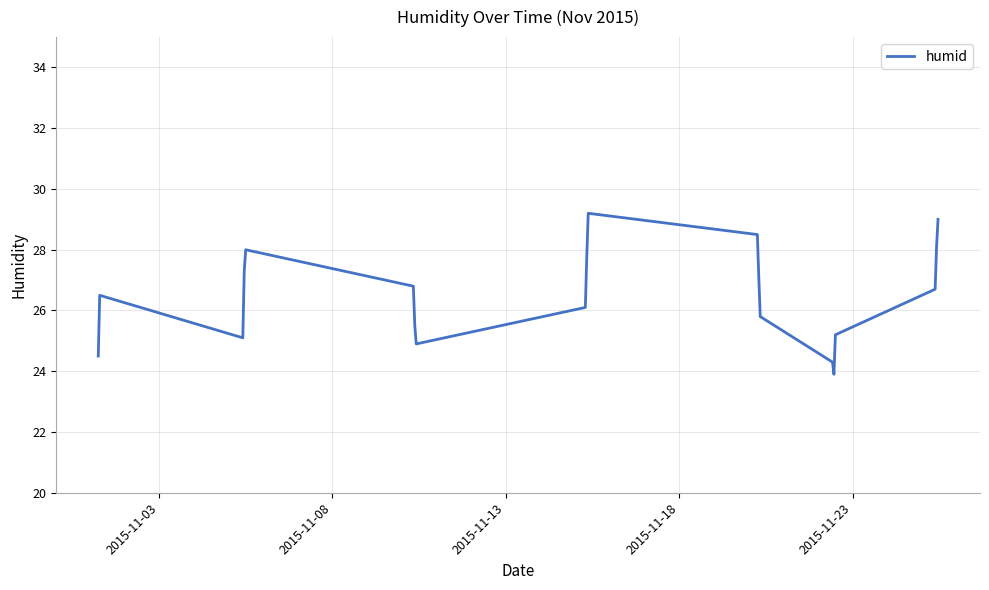

Reading left to right, transcribe all the data shown in this chart.

24.5	26.5	25.1	27.3	28.0	26.8	25.5	24.9	26.1	27.8	29.2	28.5	27.1	25.8	24.3	23.9	25.2	26.7	28.1	29.0